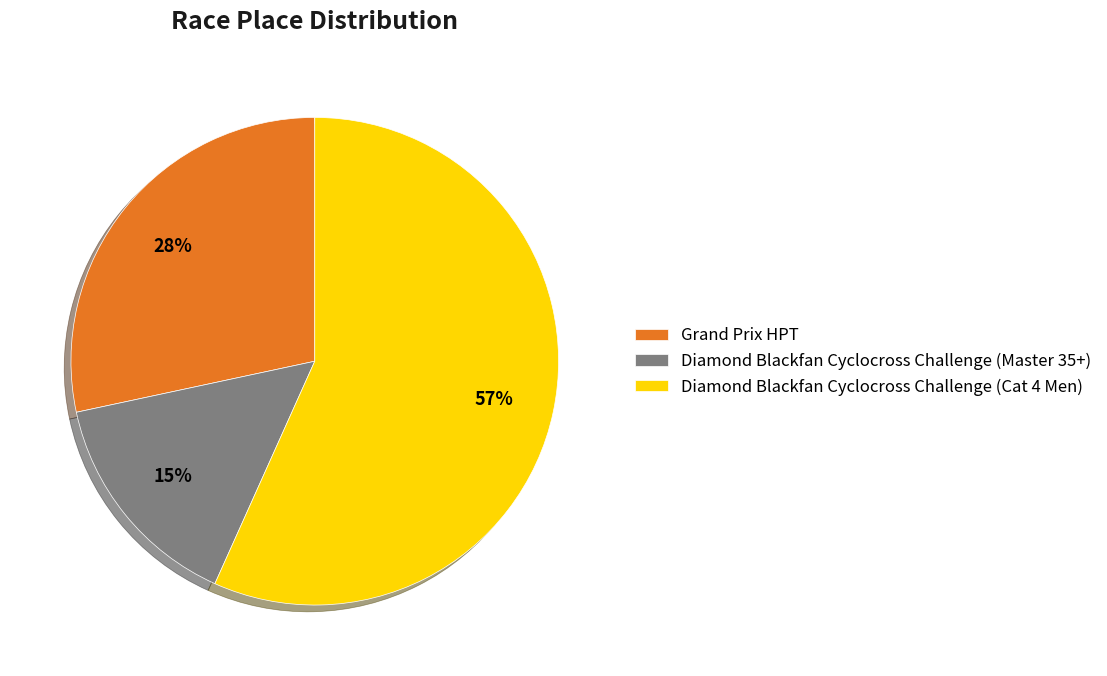

How many slices are in this pie chart?

3